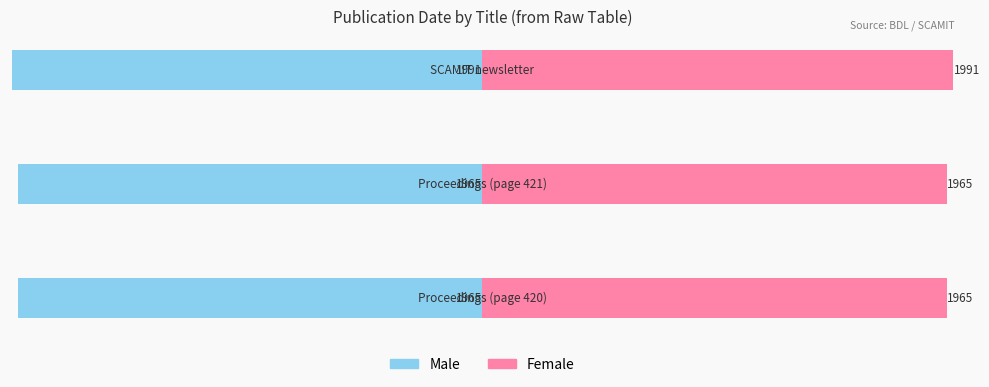

Read the Male value at −1500.

-1965